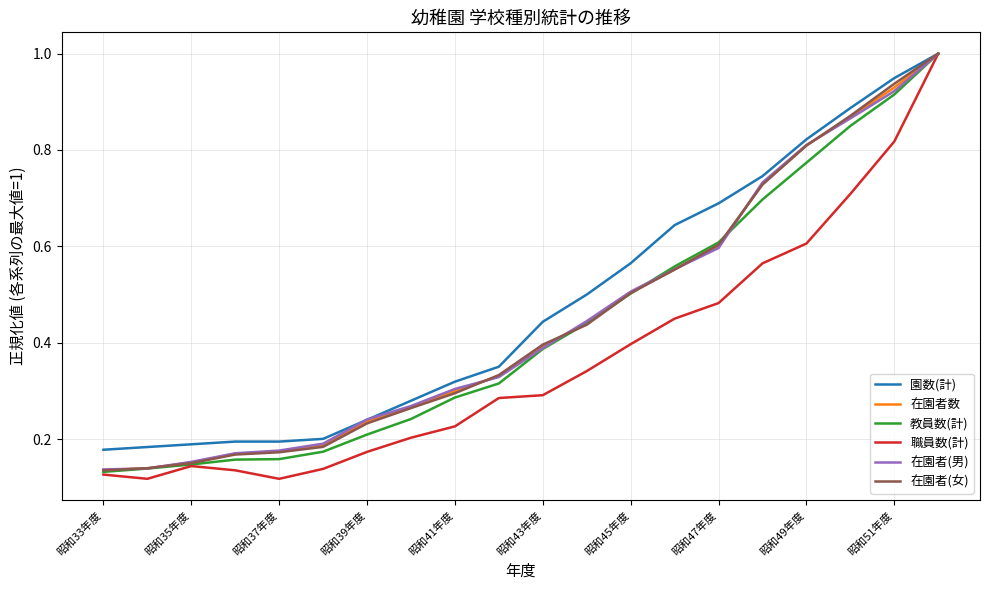

What is the maximum value shown in the chart?

1.0